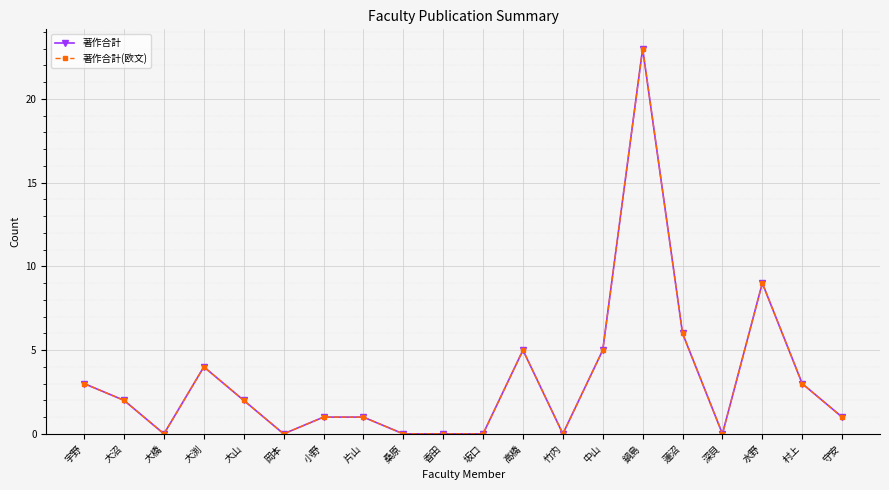

What is the difference between the second highest and second lowest values in the 著作合計(欧文) series?

9